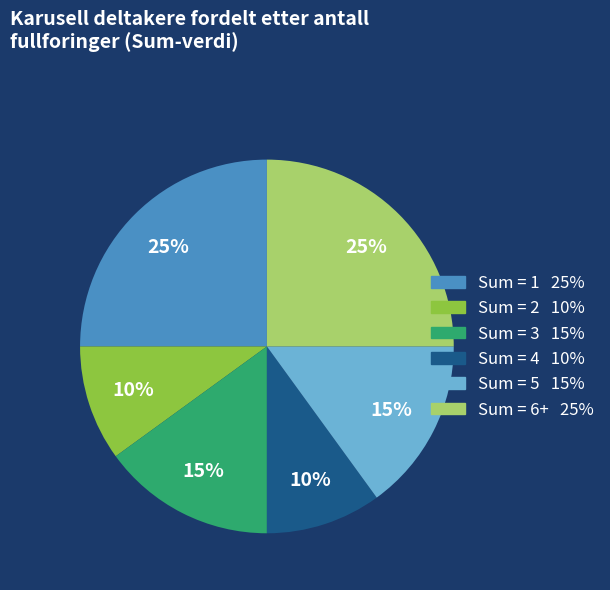

Count the number of slices in the pie.

6